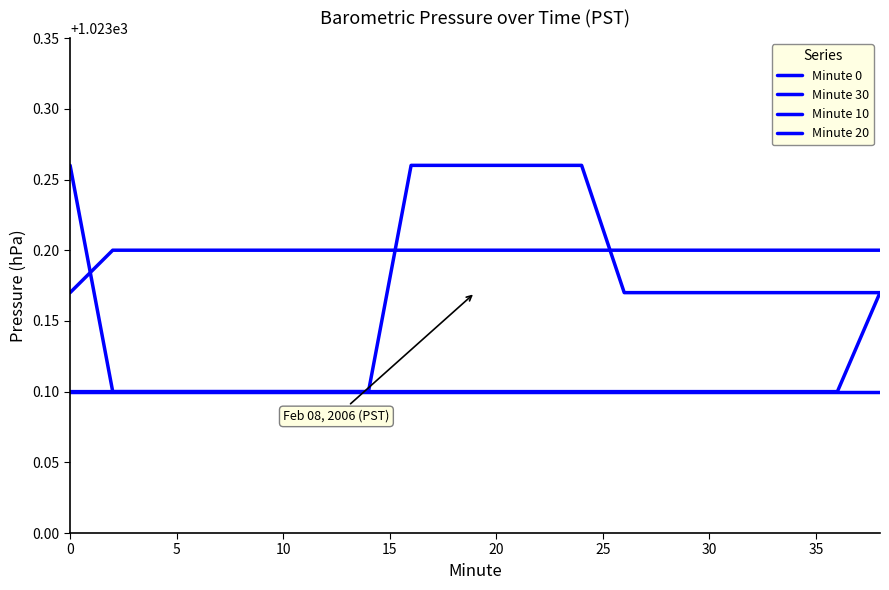

How many lines are shown in the chart?

4